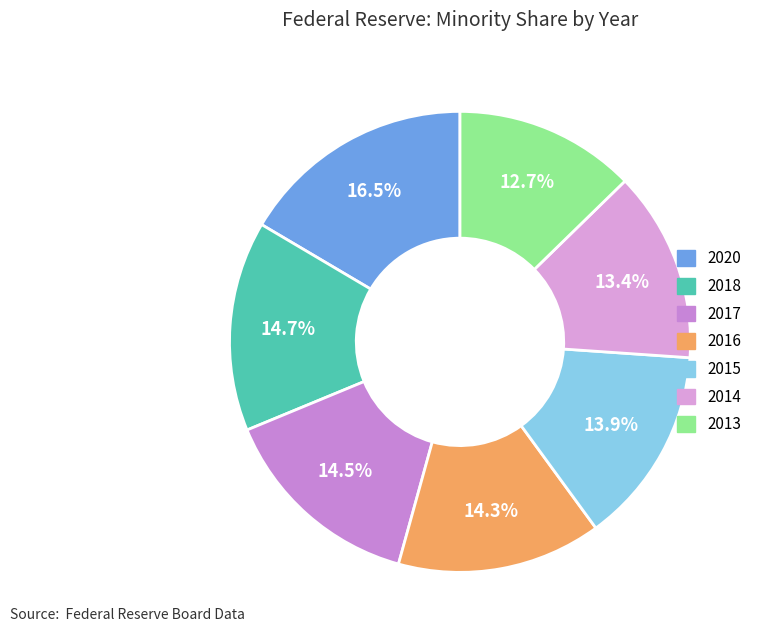

Count the number of slices in the pie.

7